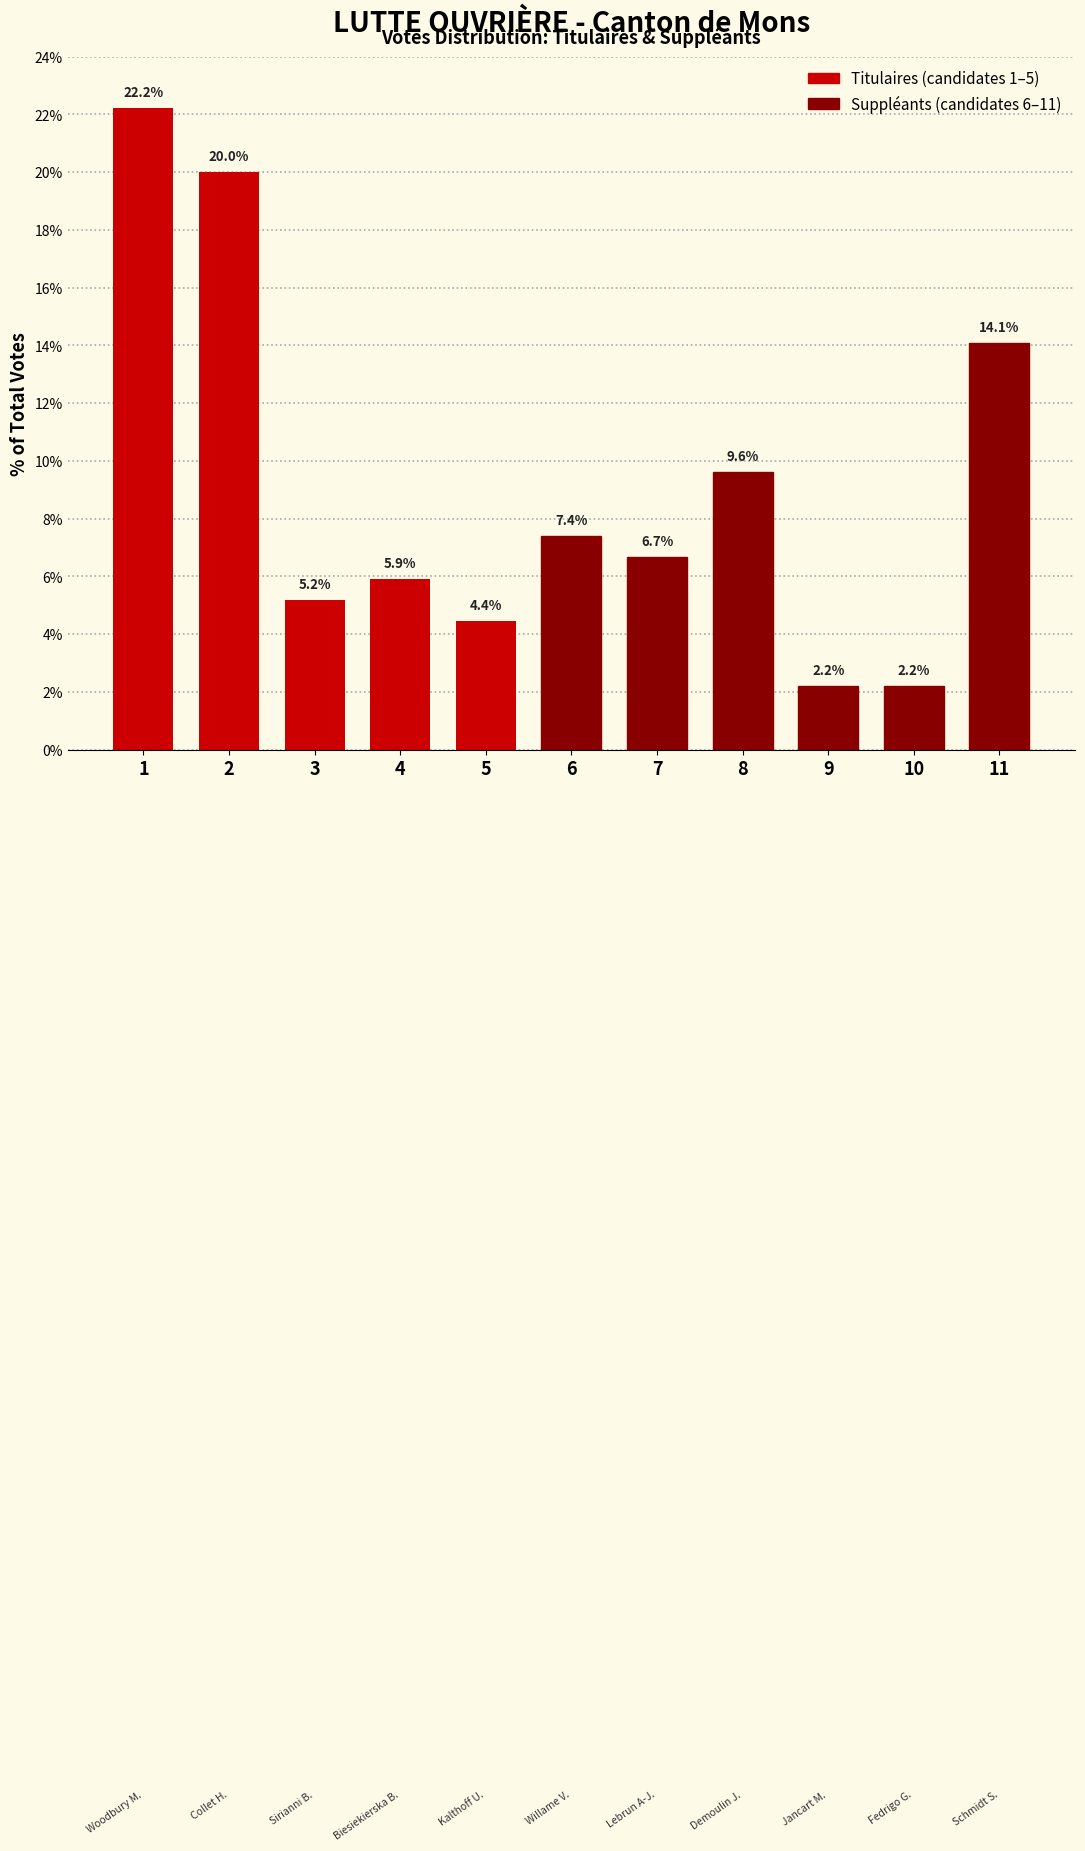

Reading left to right, transcribe all the data shown in this chart.

22.2	20.0	5.2	5.9	4.4	7.4	6.7	9.6	2.2	2.2	14.1